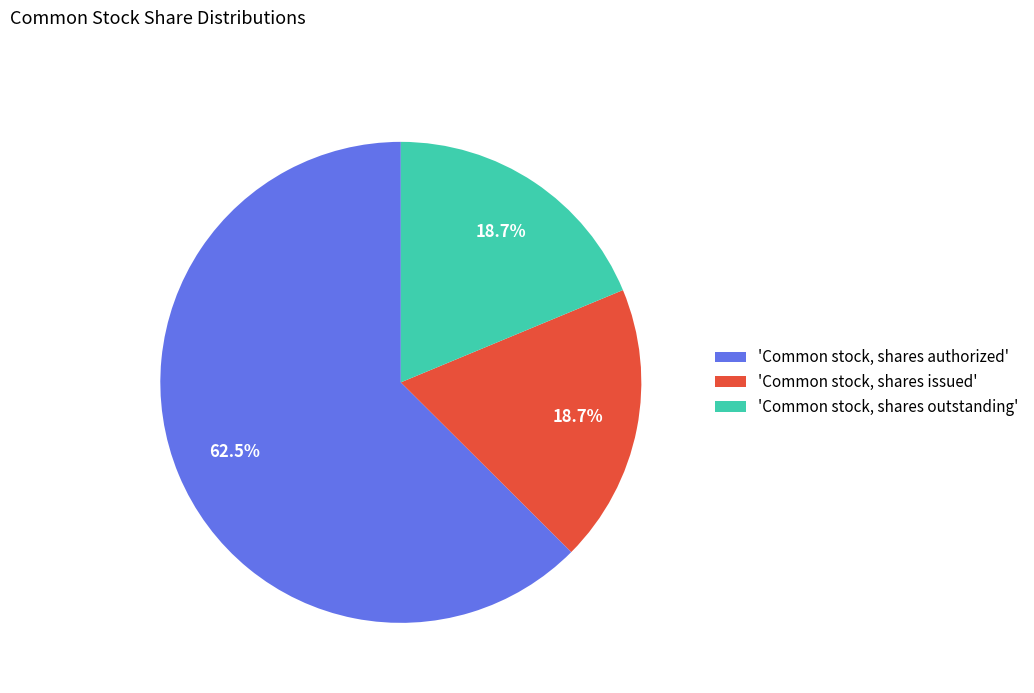

Approximately how many times larger is the value at 'Common stock, shares issued' compared to 'Common stock, shares authorized'?

0.3